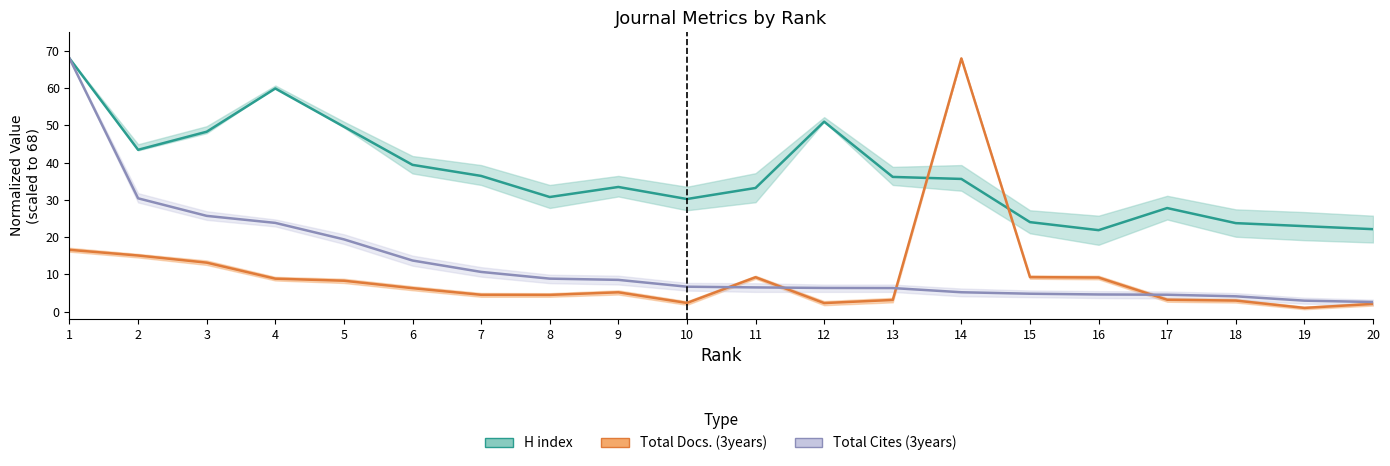

What is the total value across all series at 8?

44.1